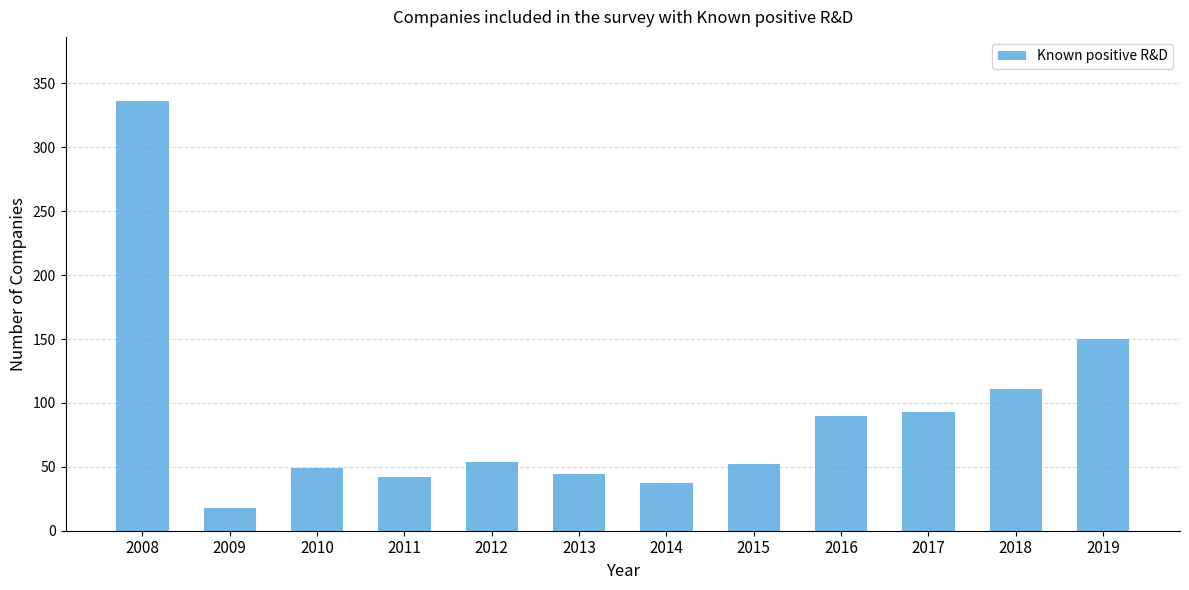

Is it true that the value at 2015 is 52?

True